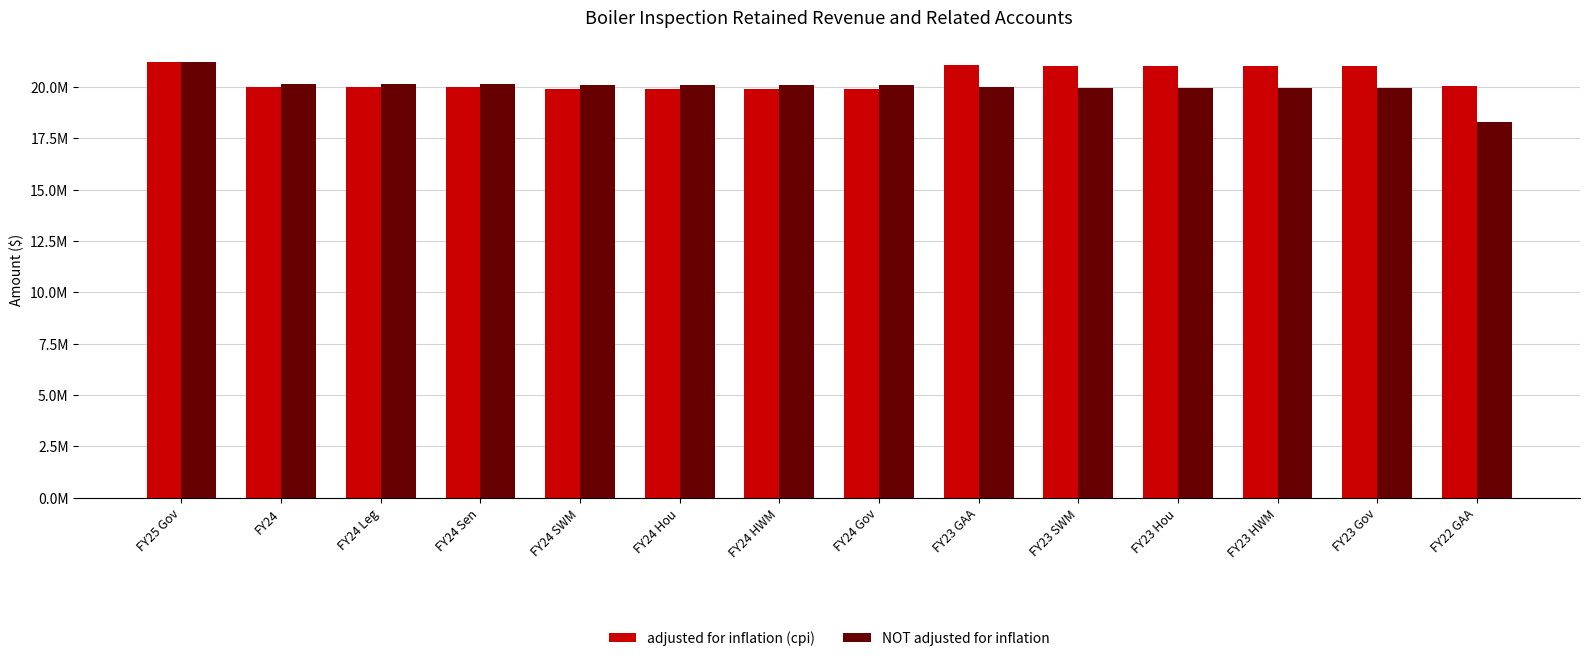

What is the smallest value displayed?

18284593